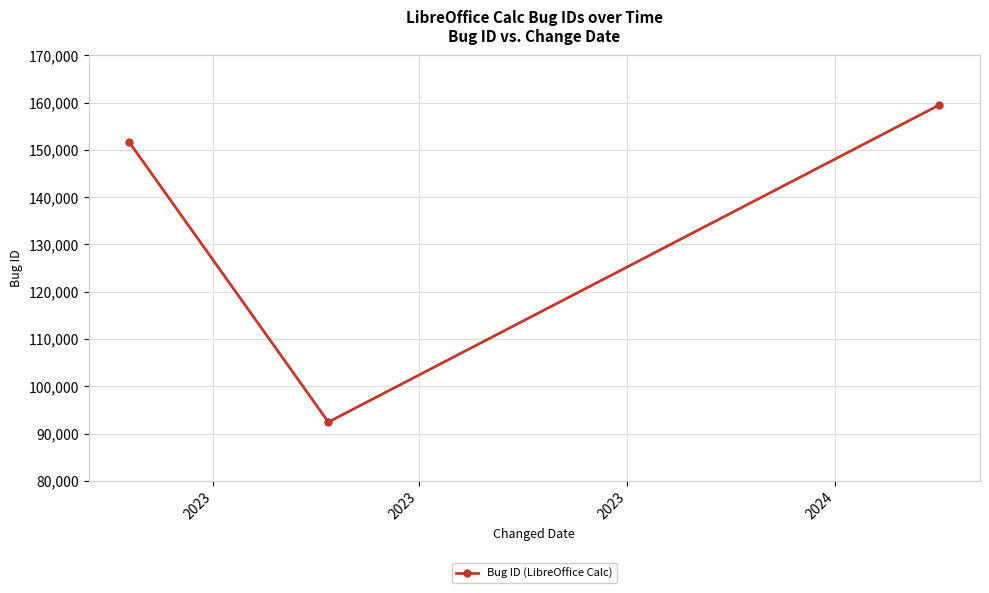

What is the difference between the second highest and minimum values?

59209